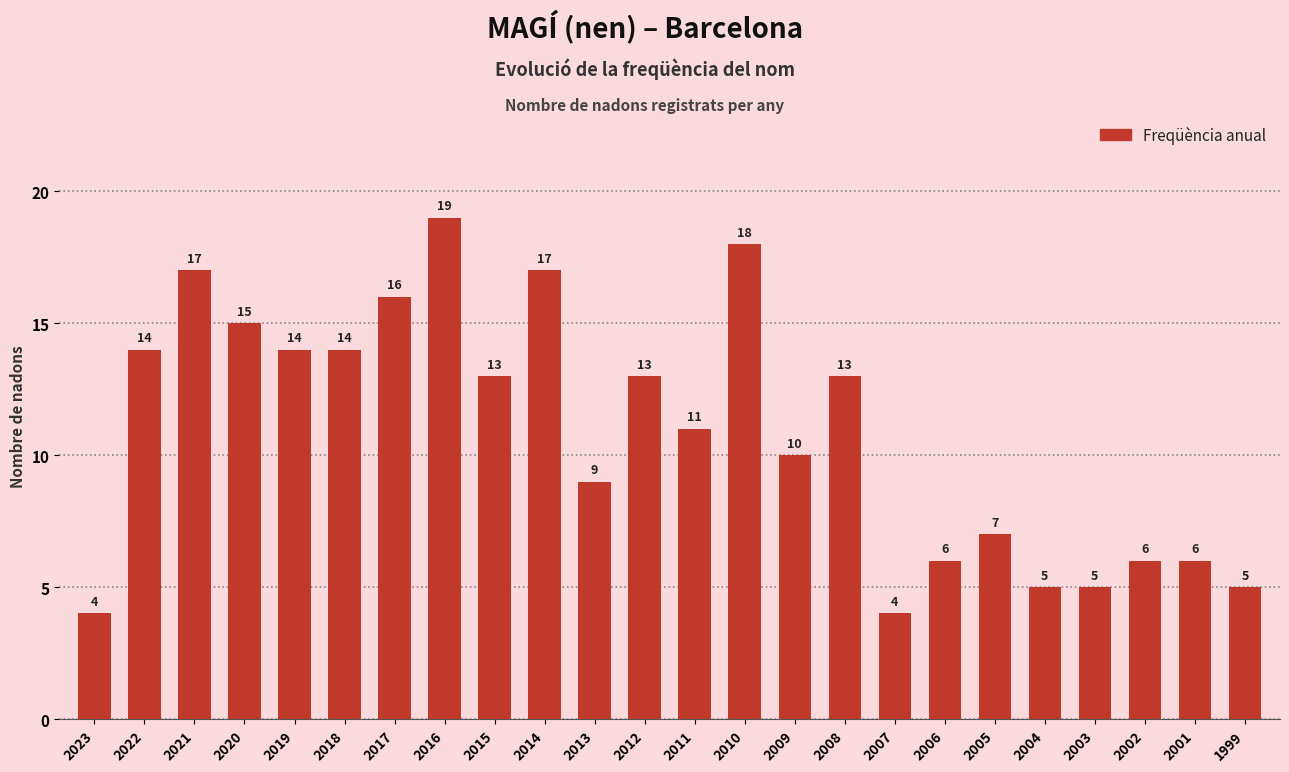

What is the greatest value displayed?

19